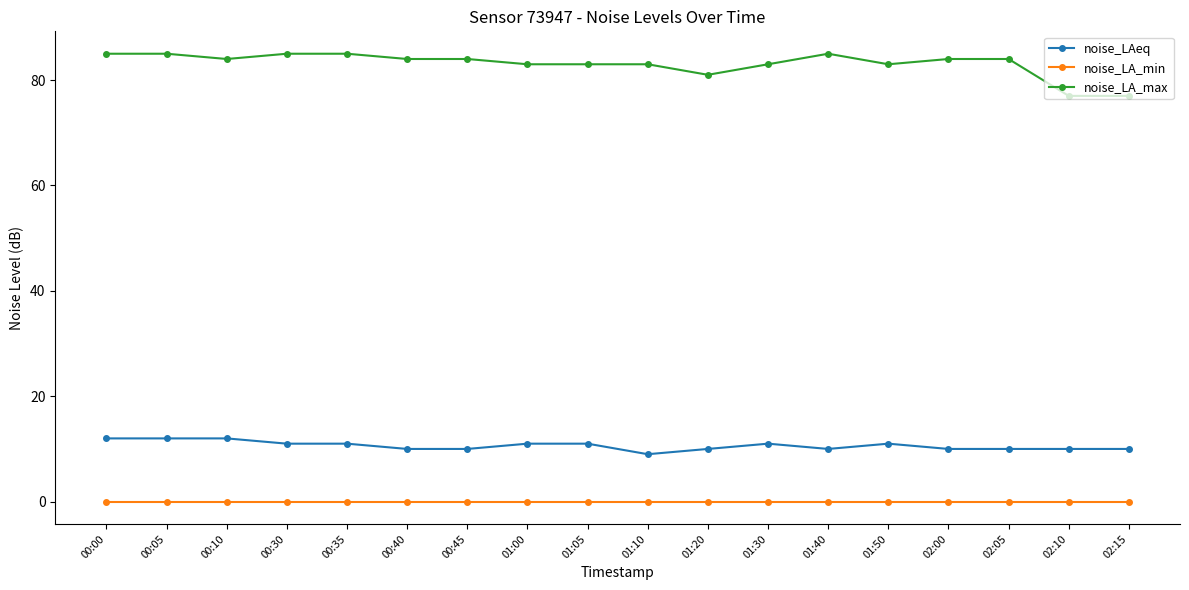

At which label does noise_LA_max first exceed 84?

00:00